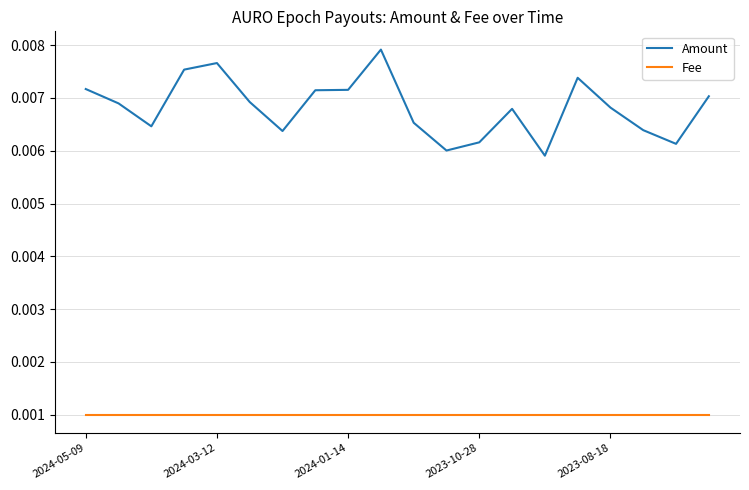

Rank the series by their average value, from highest to lowest.

Amount, Fee